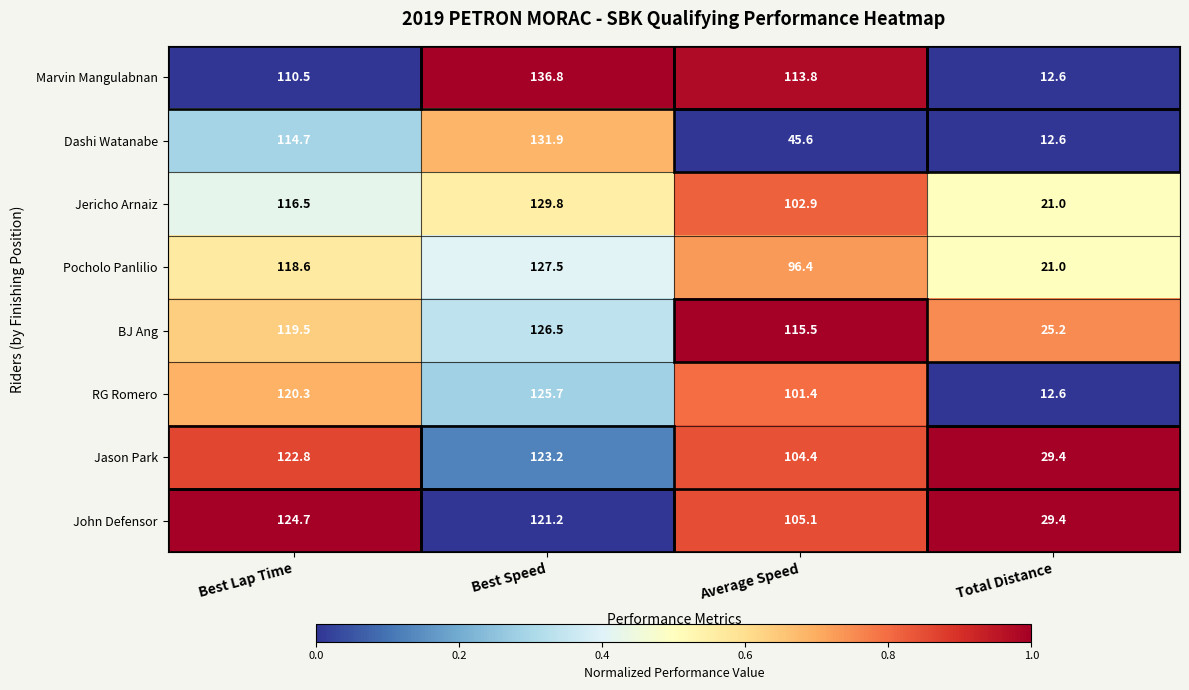

Which label corresponds to the smallest value in the chart?

Total Distance